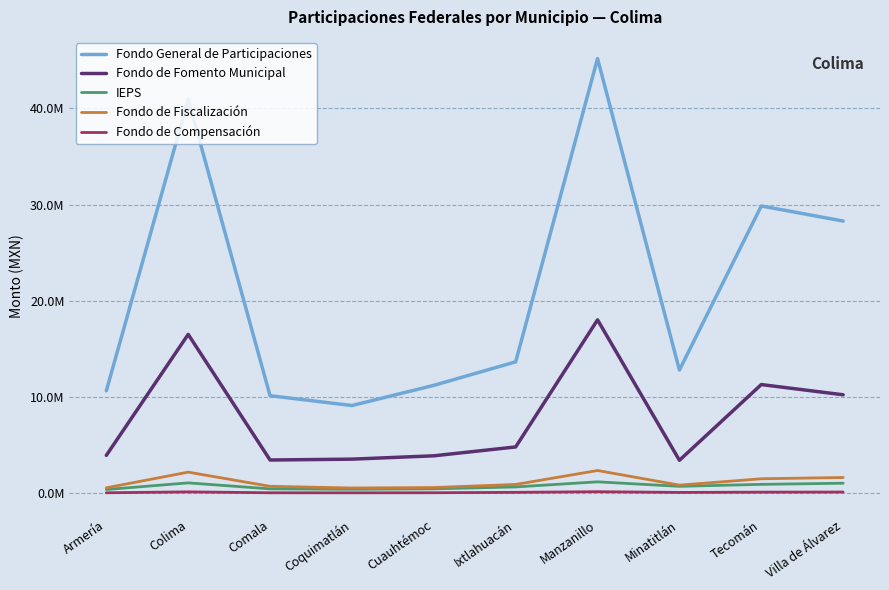

What are all the series names shown in the legend?

Fondo General de Participaciones, Fondo de Fomento Municipal, IEPS, Fondo de Fiscalización, Fondo de Compensación